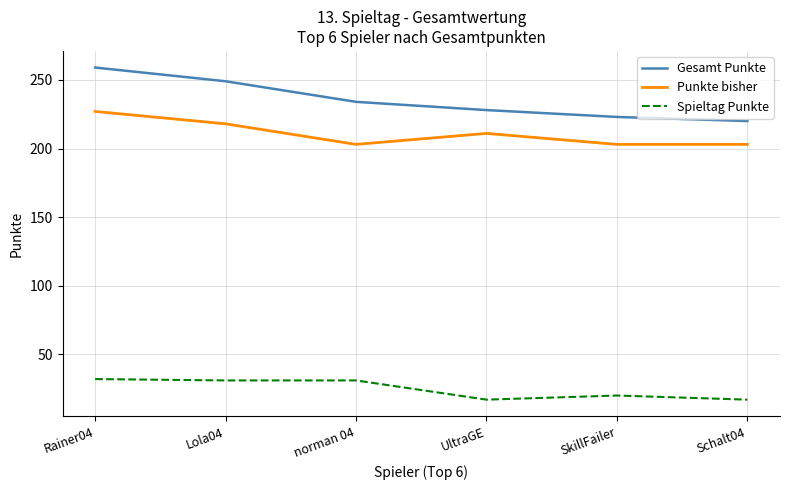

What is the maximum value shown in the chart?

259